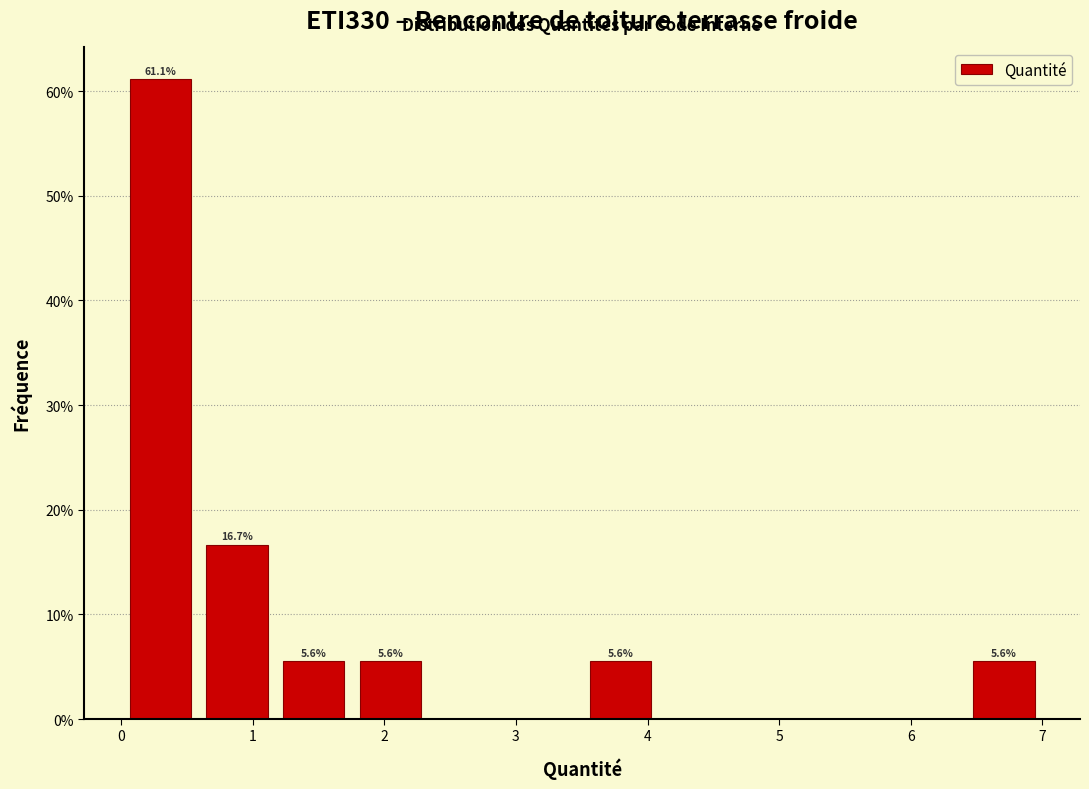

Over which range of the x-axis is the bar tallest?

0.0 to 0.6